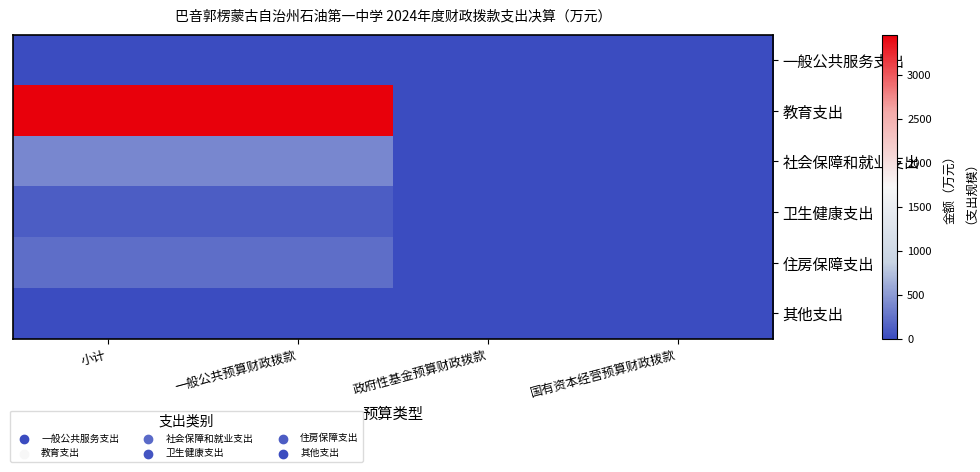

Which has a higher value, 政府性基金预算财政拨款 or 国有资本经营预算财政拨款?

政府性基金预算财政拨款